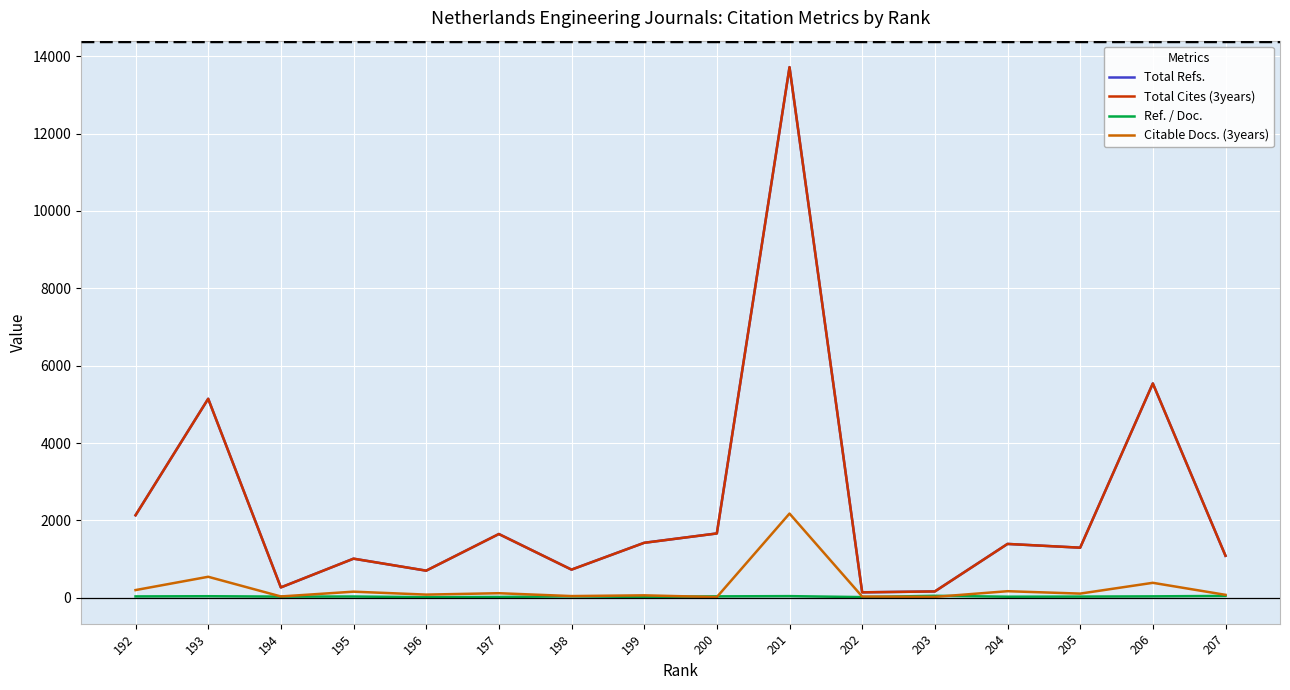

What is the difference between the maximum and second lowest values in the Ref. / Doc. series?

33.3